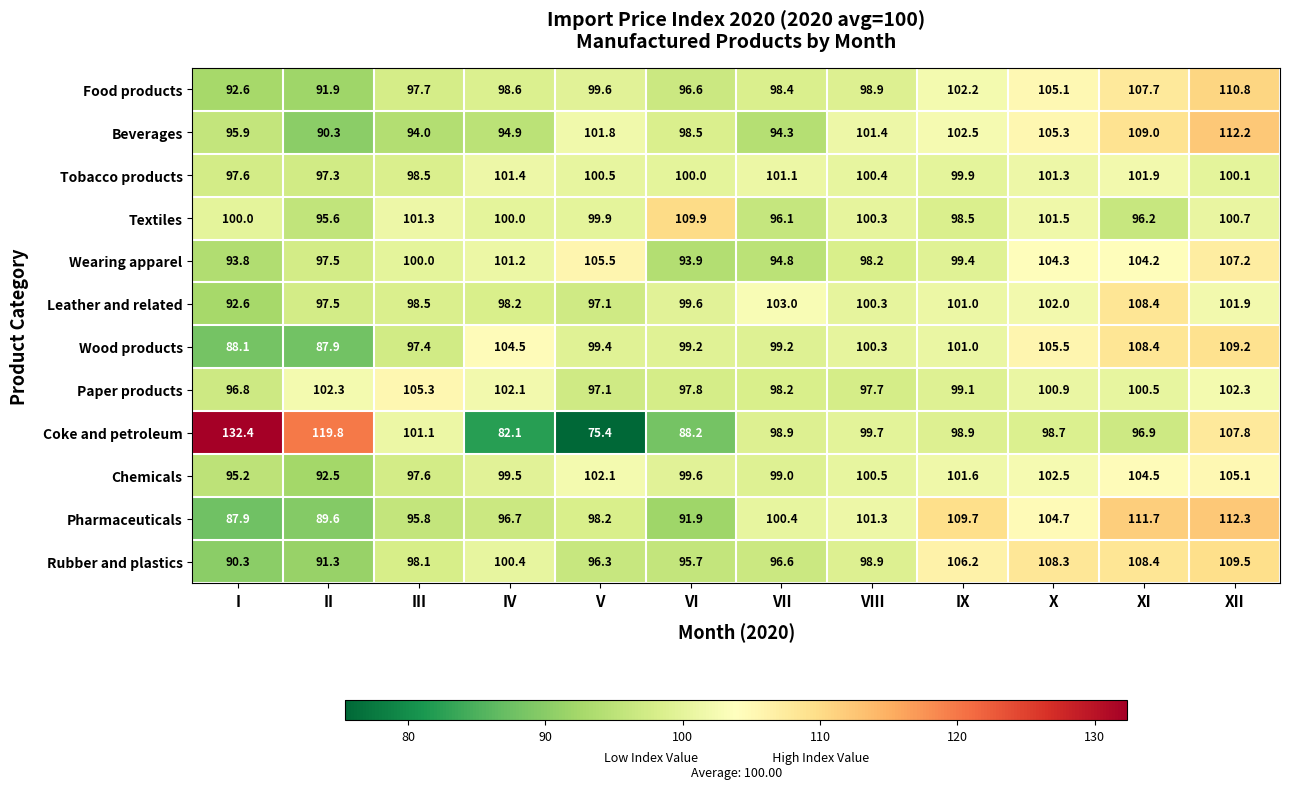

Which series has the largest range (max minus min)?

Coke and petroleum